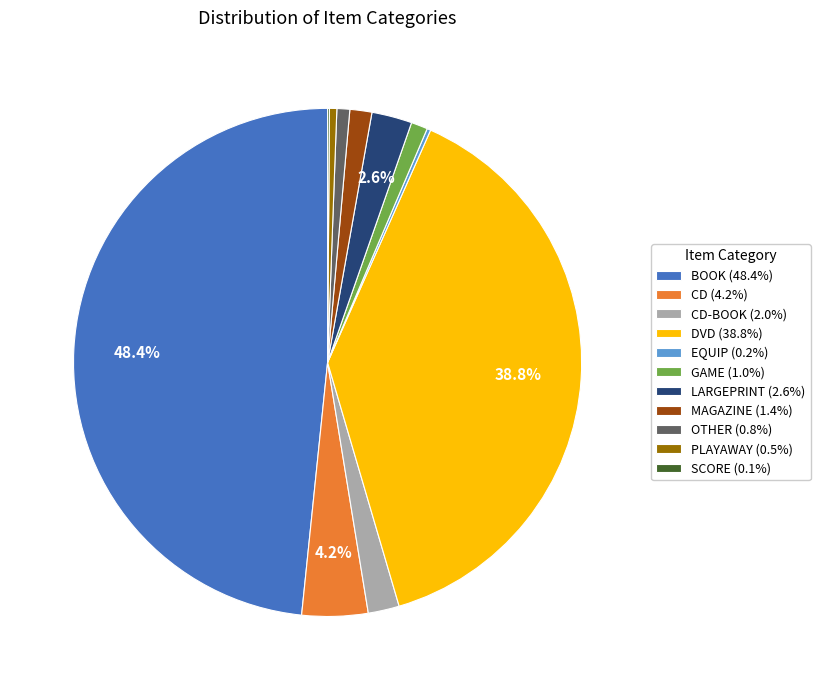

Do PLAYAWAY (0.5%) and MAGAZINE (1.4%) together represent more than half of the pie?

No